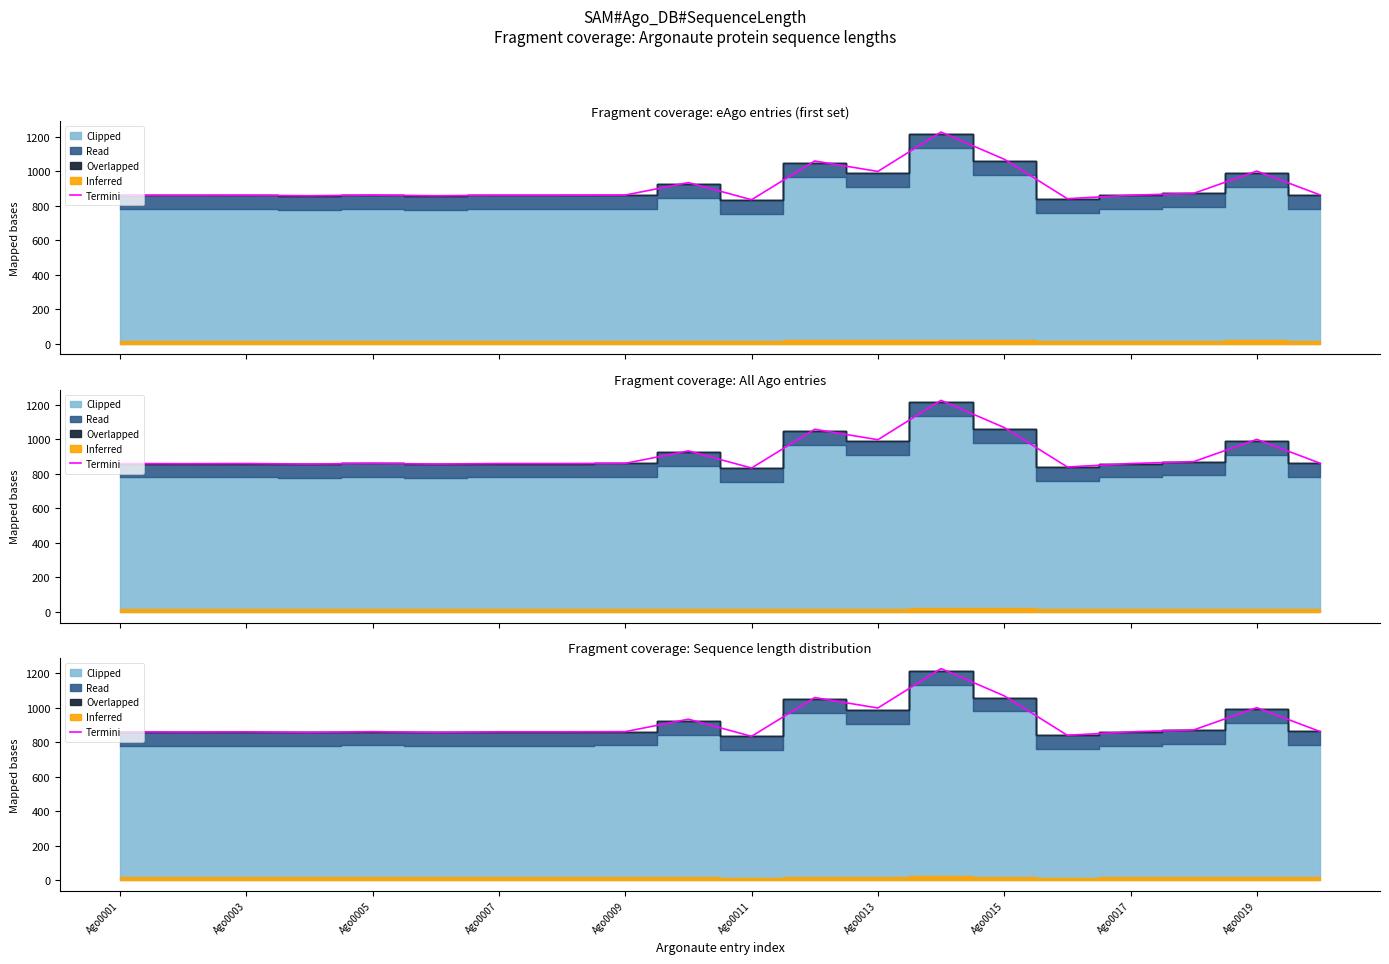

True or false: the data shows 1266.0 at 17.

False